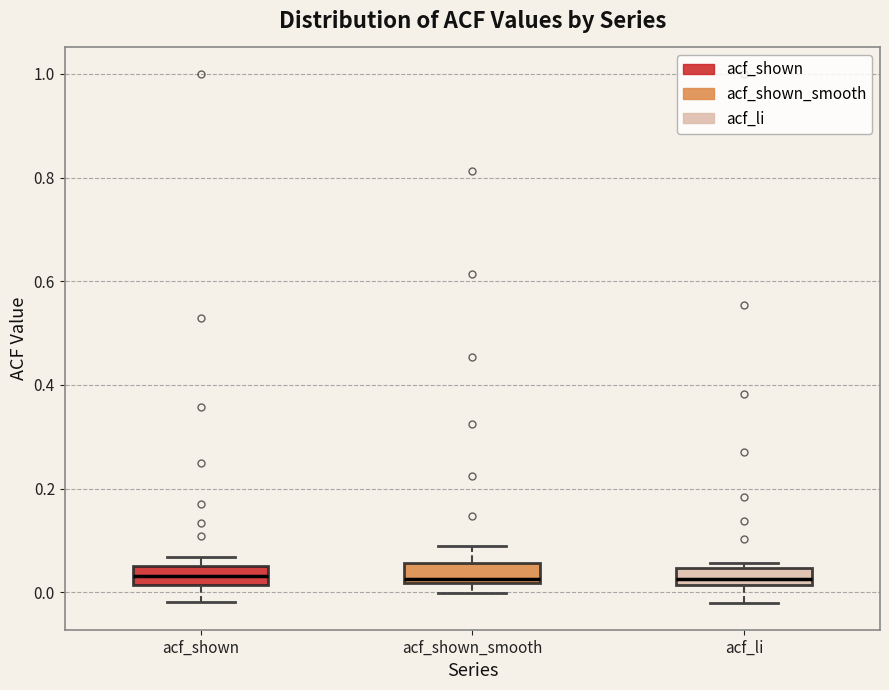

Reading left to right, read every box against the y-axis: the position of its median line, the range the box covers, and the ends of its whiskers. The values are not printed on the chart, so give them approximately, as read against the axis.

acf_shown: median 0.04, box 0.02 to 0.06, whiskers -0.02 to 0.06 (just above the box's upper edge)
acf_shown_smooth: median 0.02 (just above the box's lower edge), box 0.02 to 0.06, whiskers 0.00 to 0.08
acf_li: median 0.02 (inside the box), box 0.02 to 0.04, whiskers -0.02 to 0.06